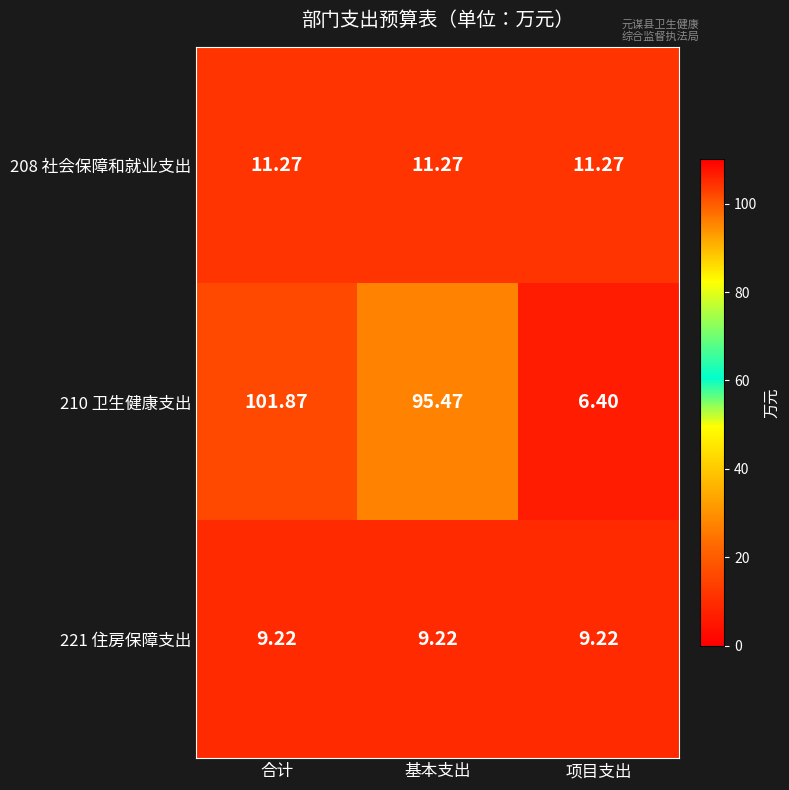

At which category is the sum across all series the highest?

合计